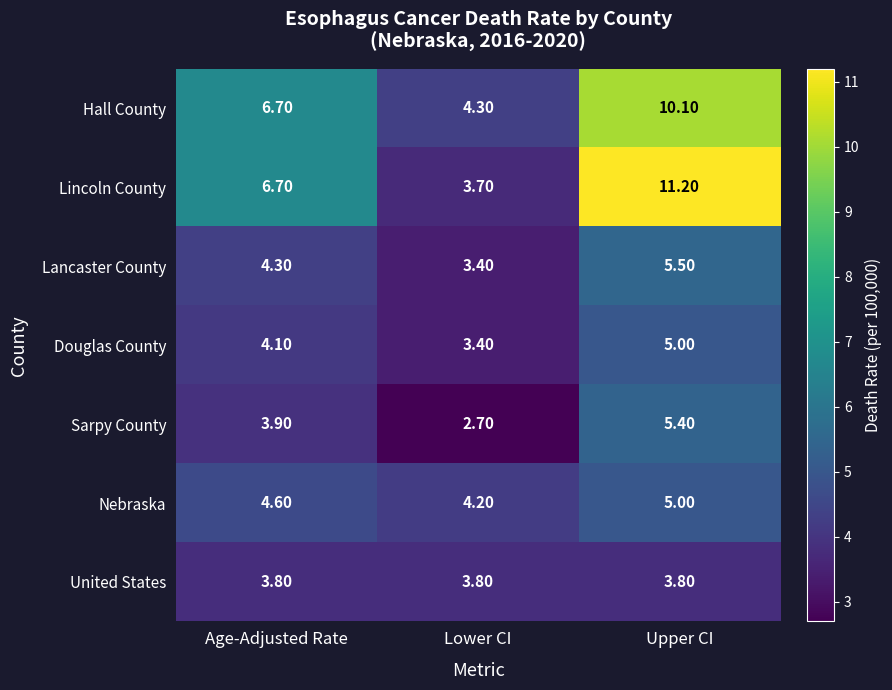

Which label corresponds to the smallest value in the chart?

Lower CI